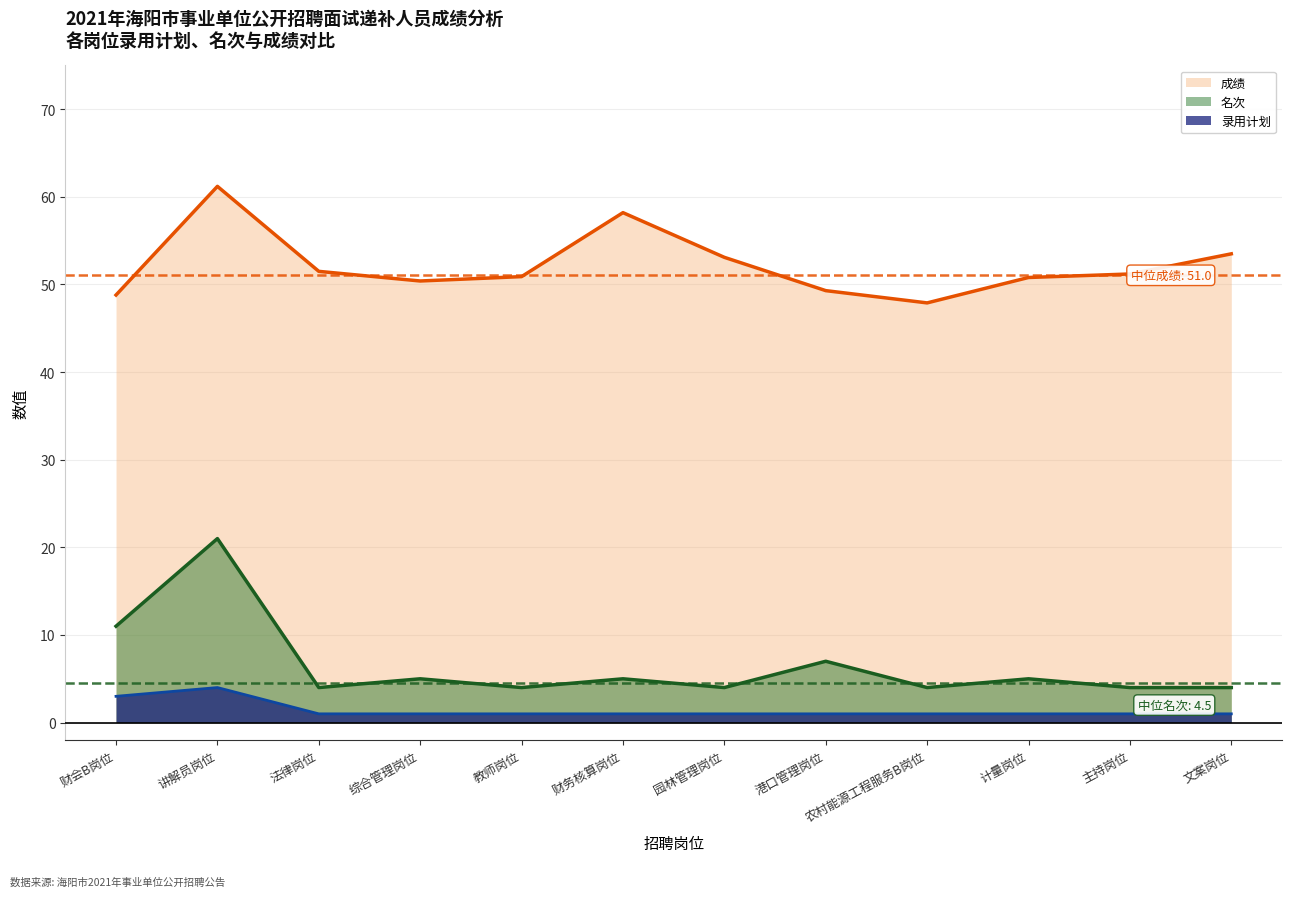

True or false: 名次 and 录用计划 cross at least once.

False